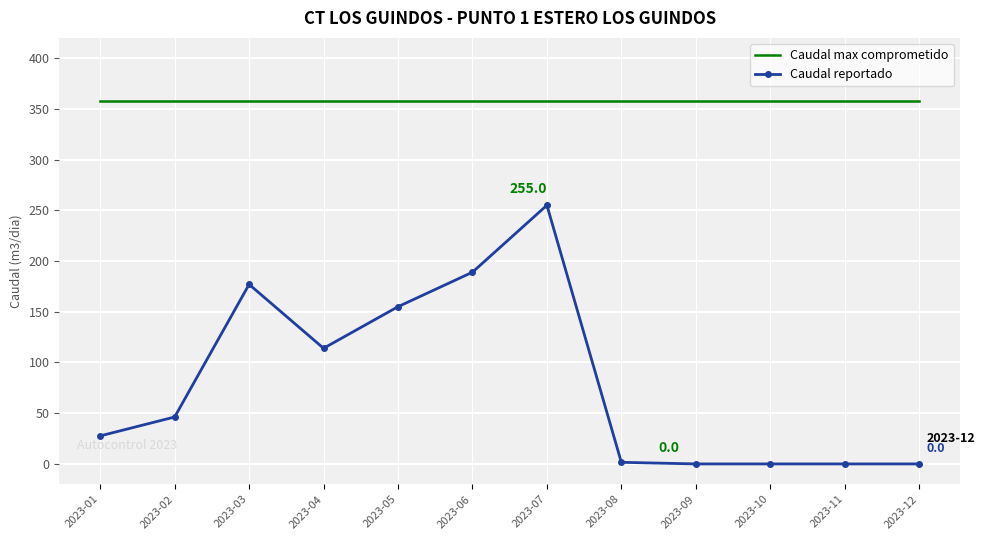

True or false: Caudal max comprometido and Caudal reportado intersect in this chart.

False